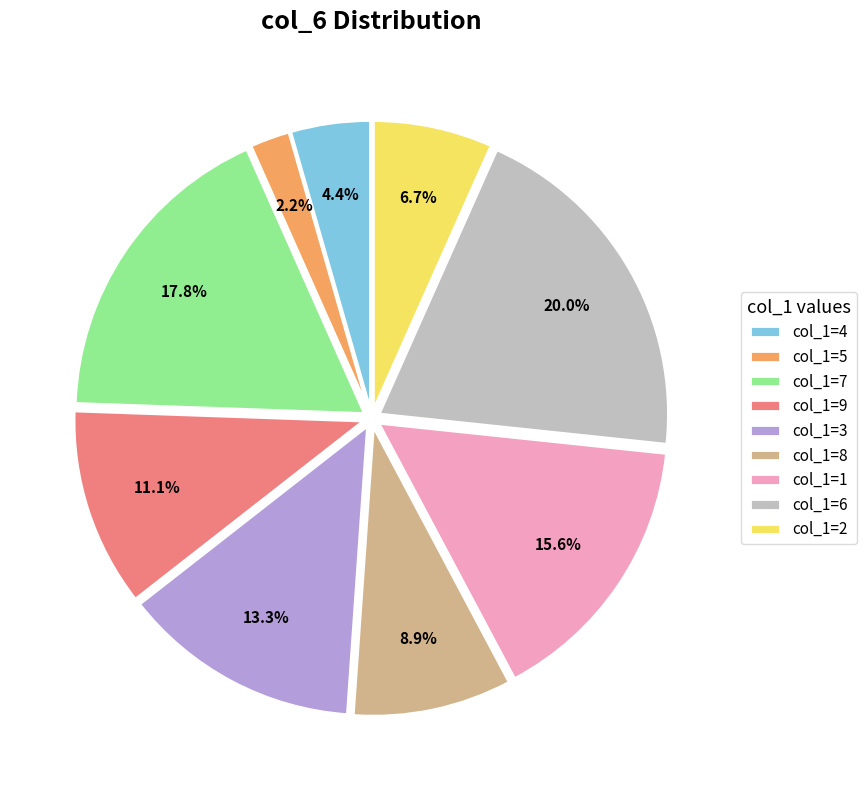

Does col_1=4 account for over 50% of the chart?

No